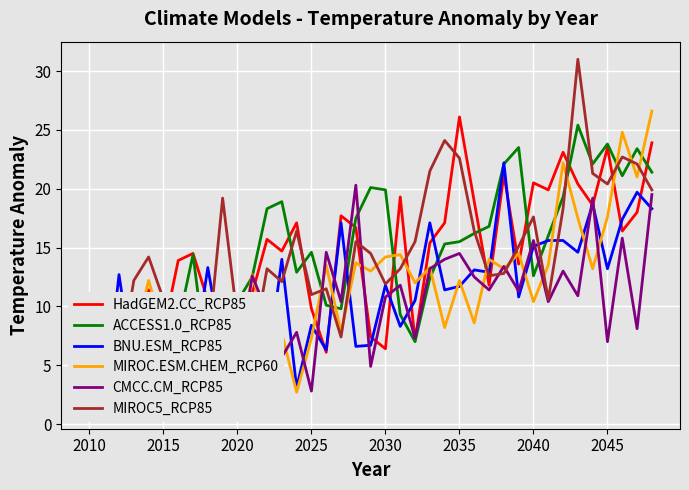

What is the minimum value for MIROC.ESM.CHEM_RCP60?

2.7